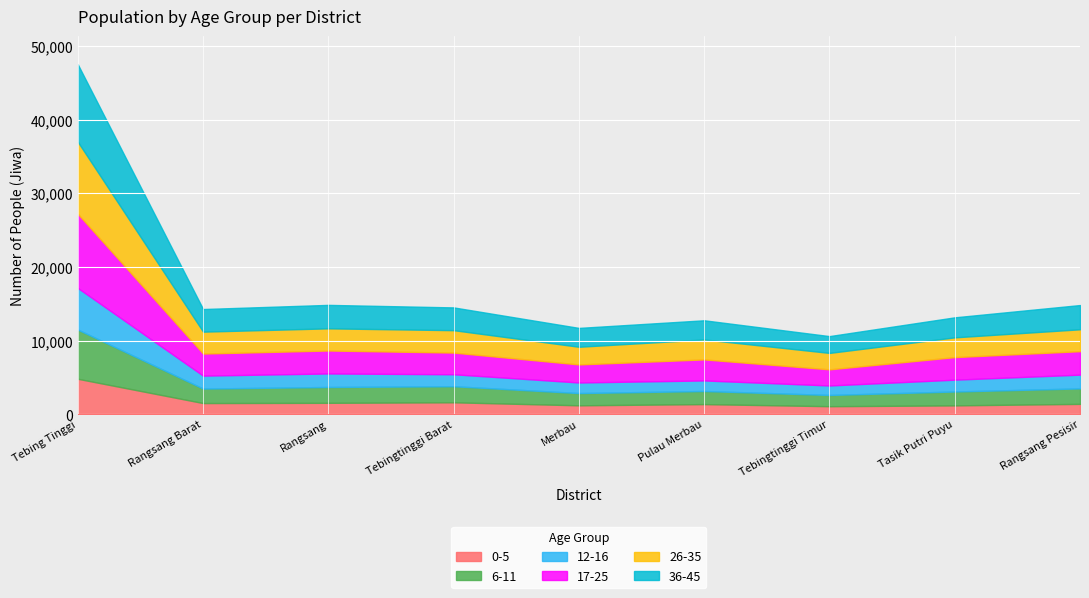

What is the label of the 6th point from the right?

Tebingtinggi Barat